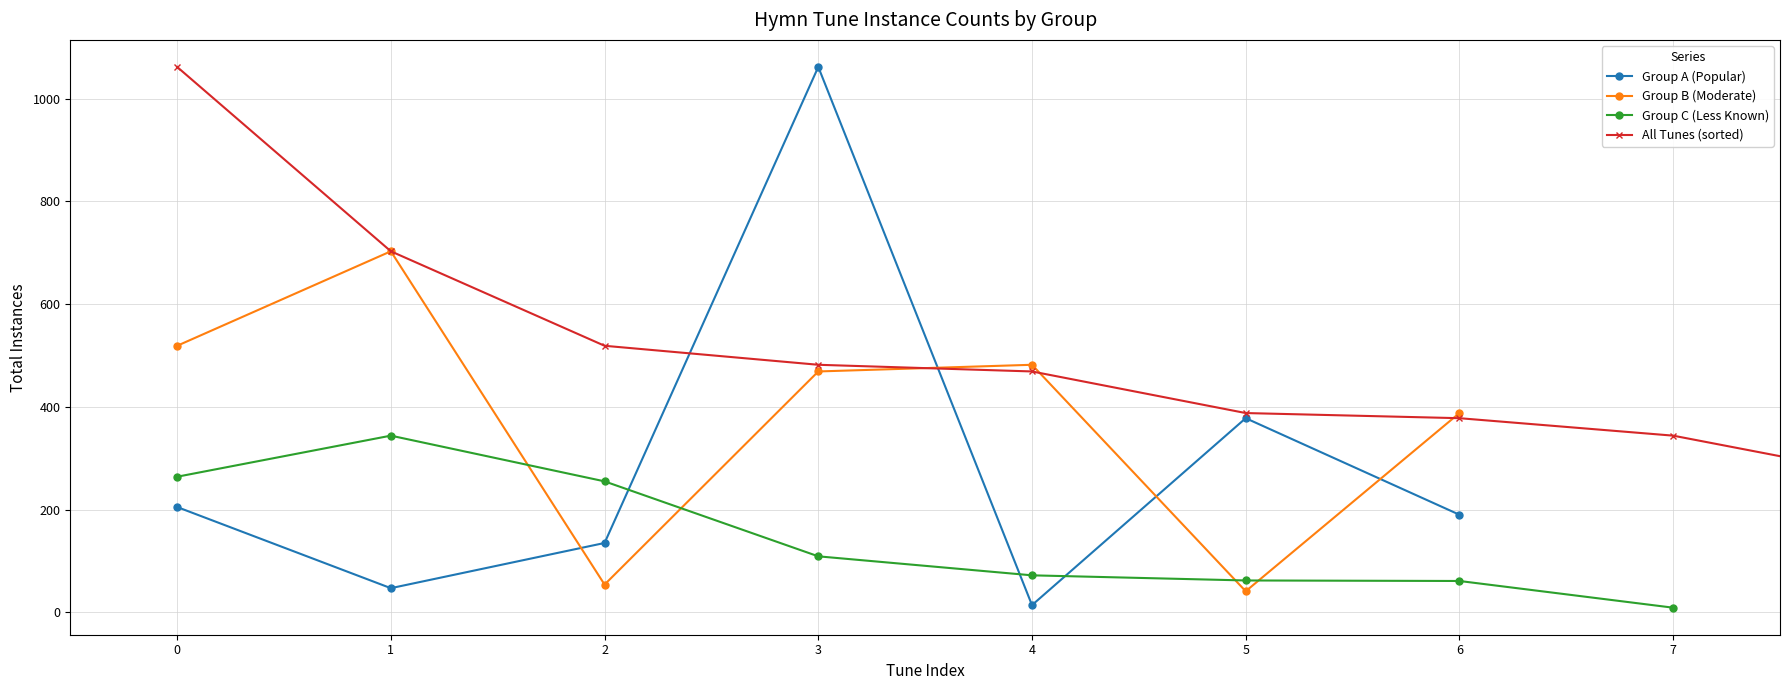

Count the number of categories in the chart.

22